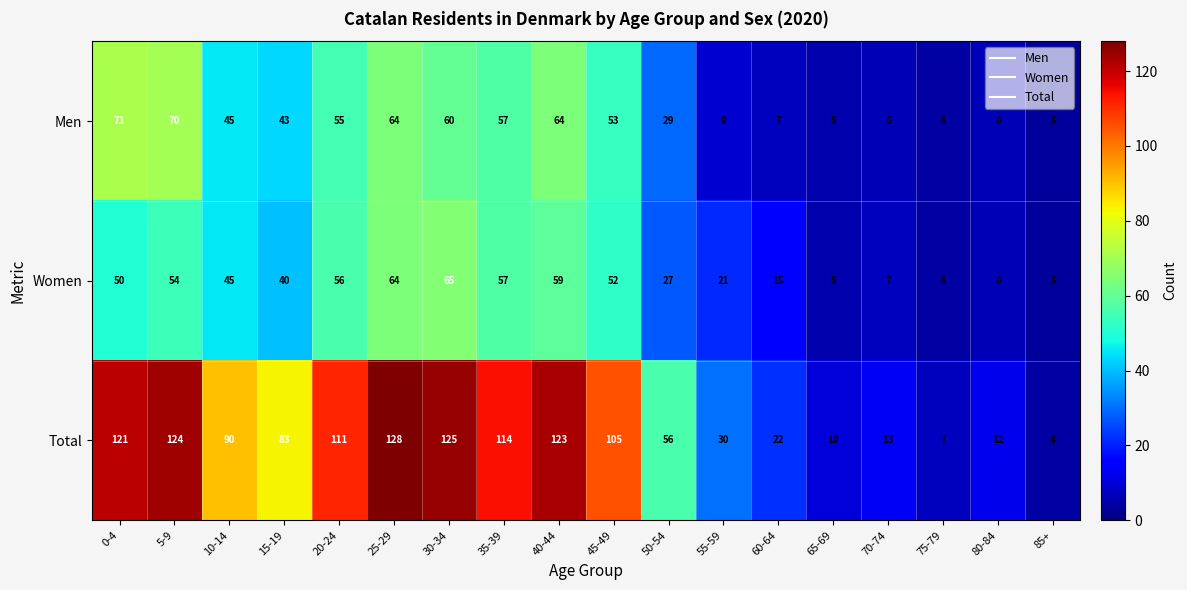

Rank the categories by Total value from highest to lowest.

25-29, 30-34, 5-9, 40-44, 0-4, 35-39, 20-24, 45-49, 10-14, 15-19, 50-54, 55-59, 60-64, 70-74, 80-84, 65-69, 75-79, 85+